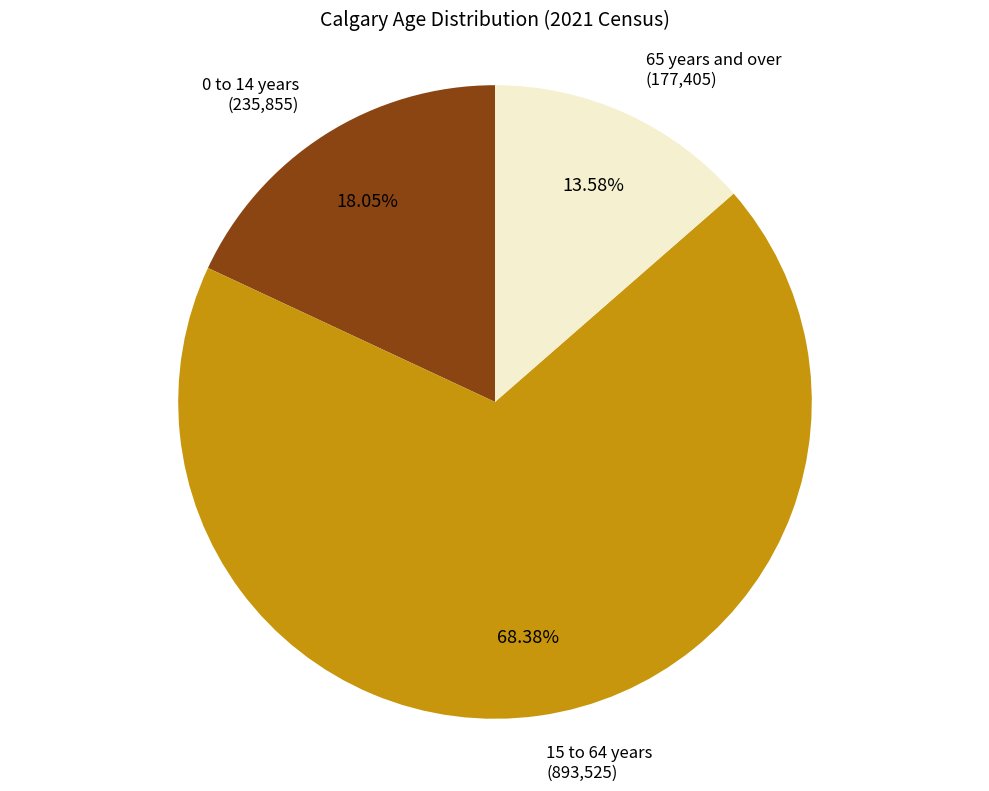

Which slice is the smallest?

65 years and over